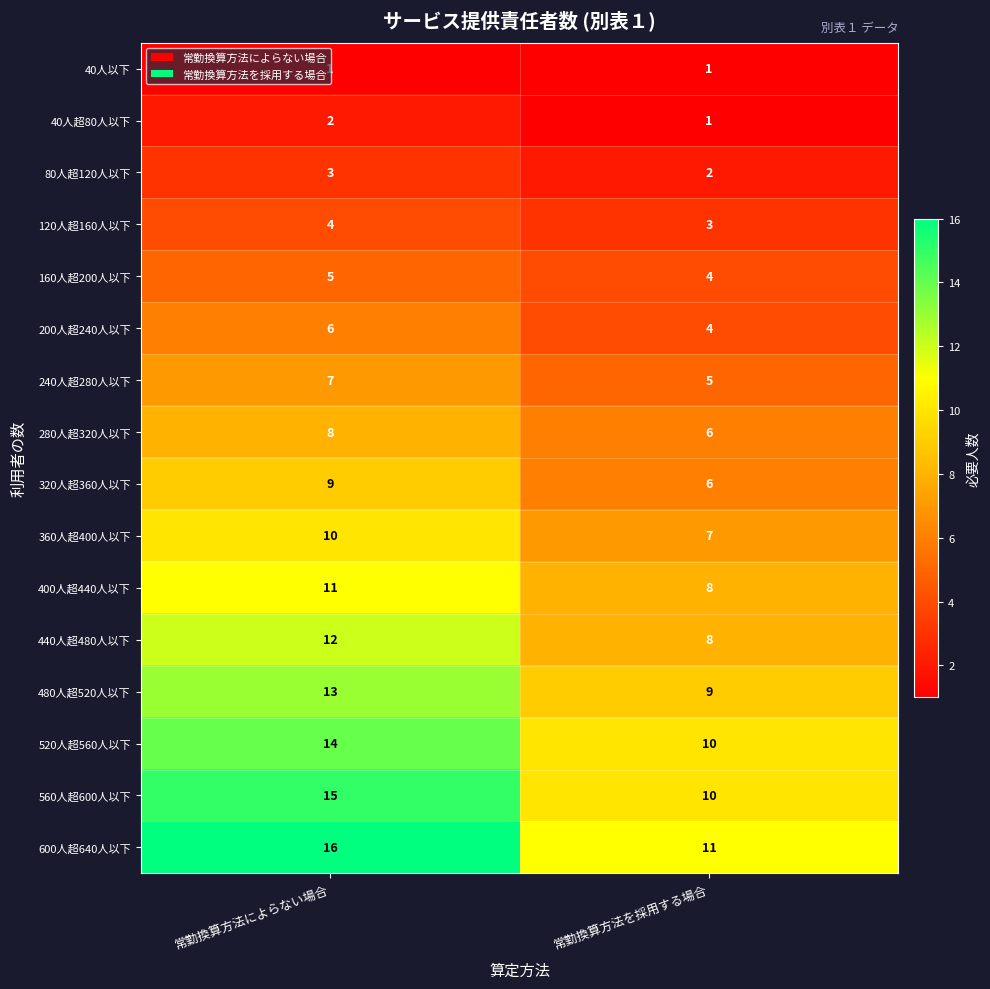

What is the total value across all series at 常勤換算方法によらない場合?

136